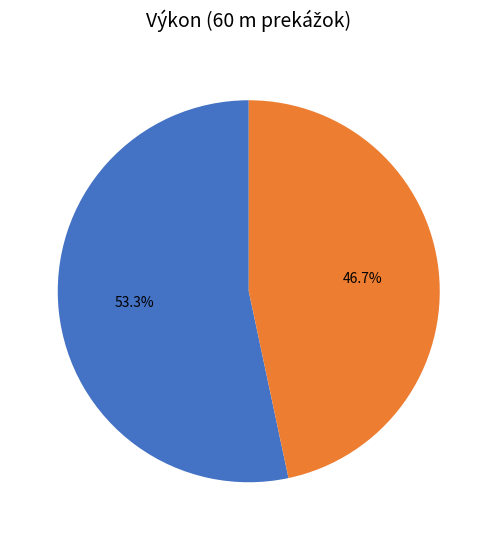

Is there any slice that represents more than half of the pie?

Yes